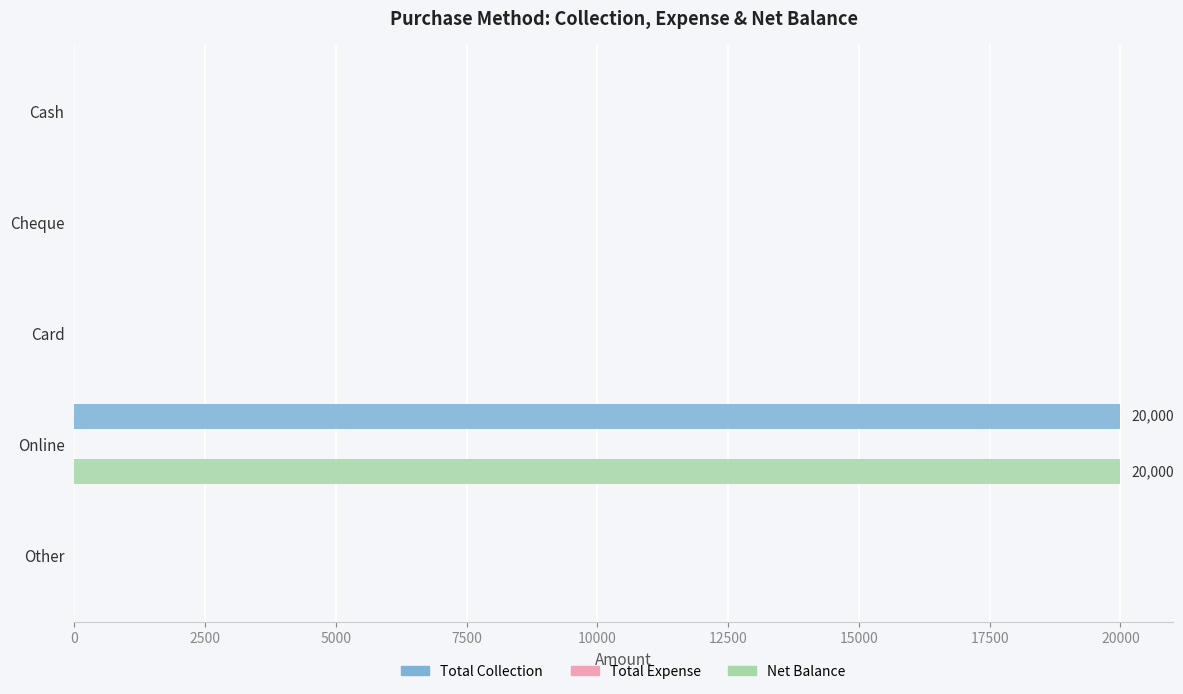

At which category is the sum across all series the highest?

Online